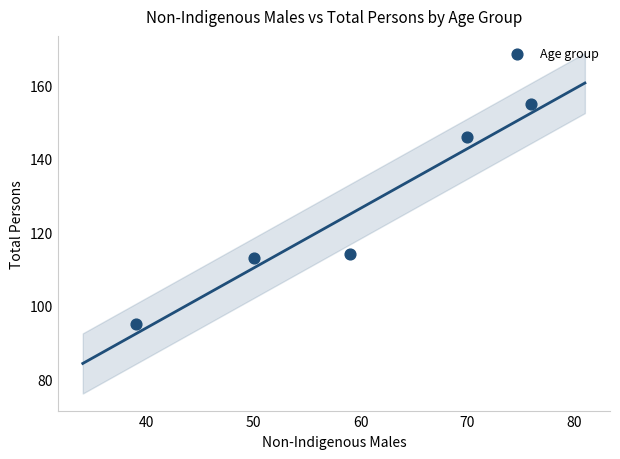

What is the average X value?

59